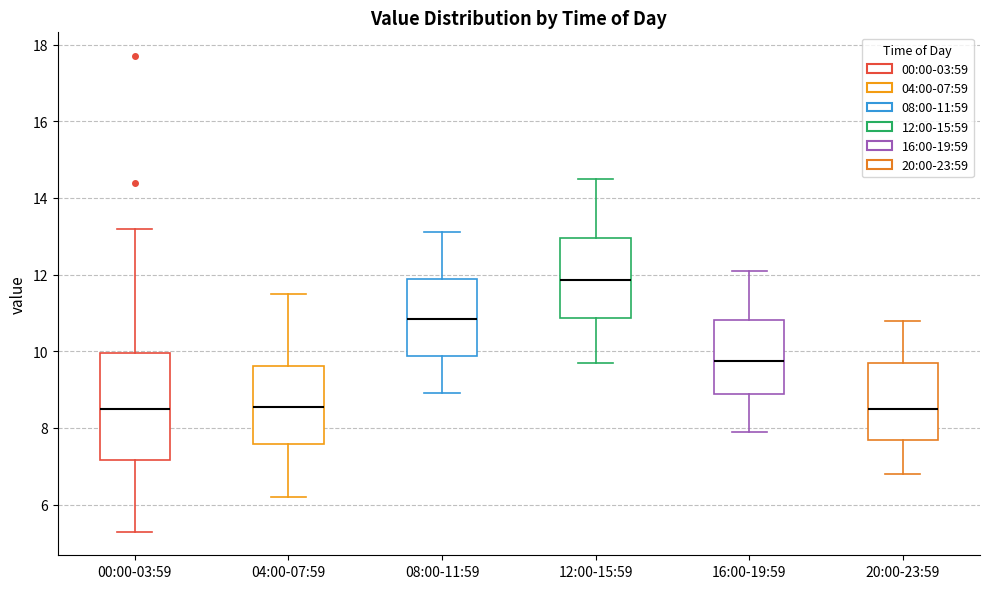

Which box has the highest median line?

12:00-15:59